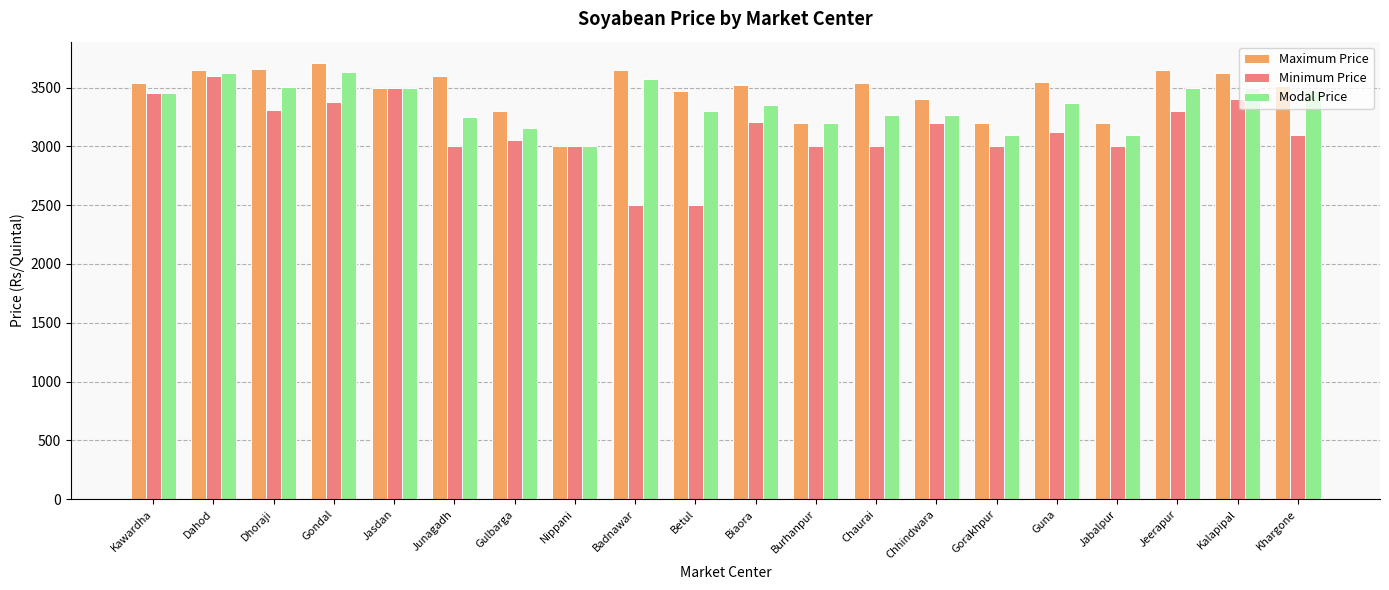

Which series has the widest spread of values?

Minimum Price